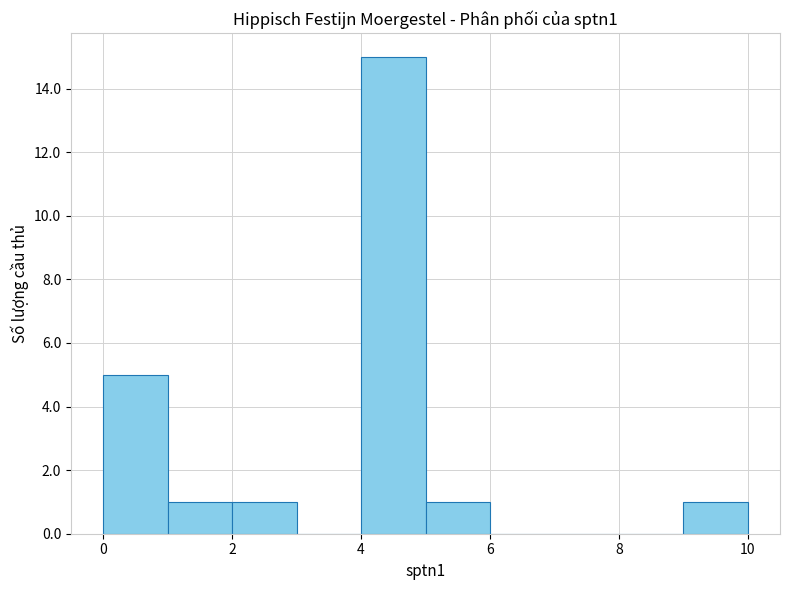

Which range on the x-axis has the tallest bar?

4 to 5